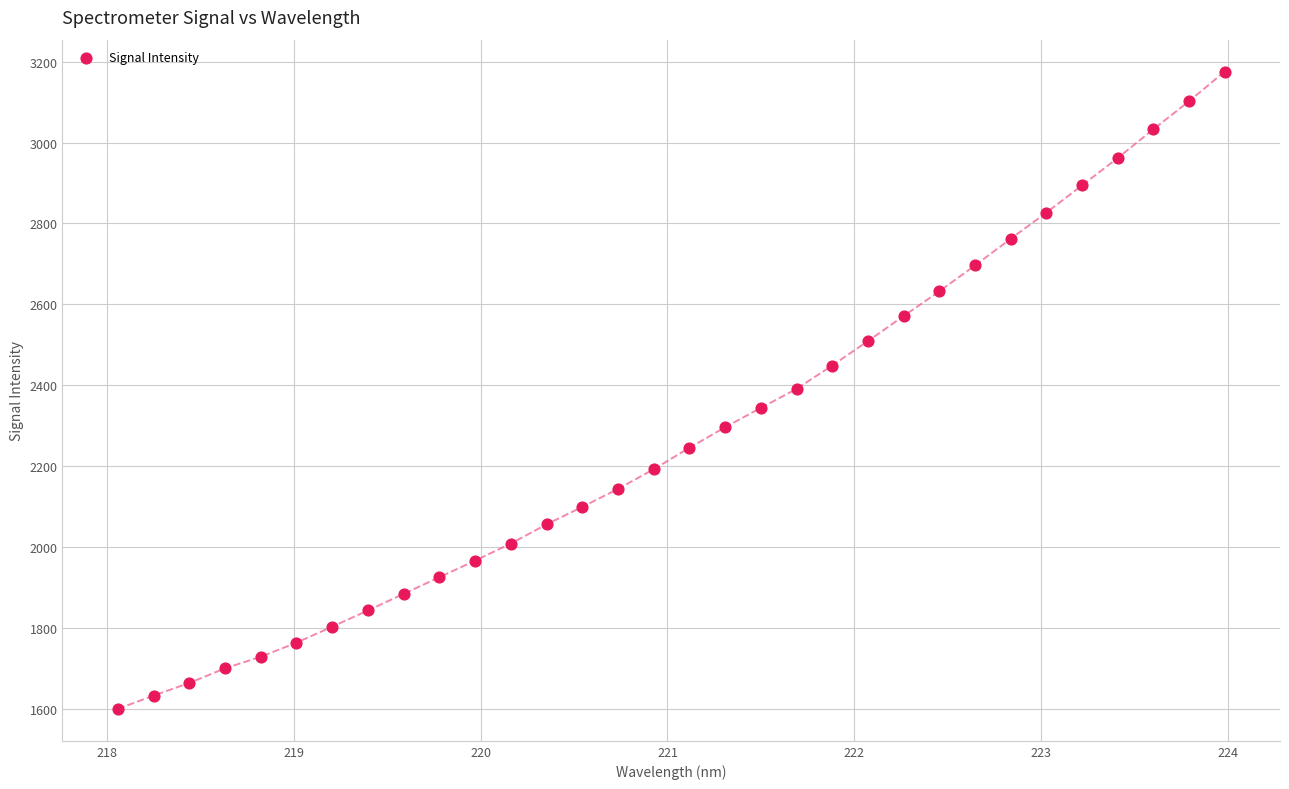

What is the range of X values (max minus min)?

5.9